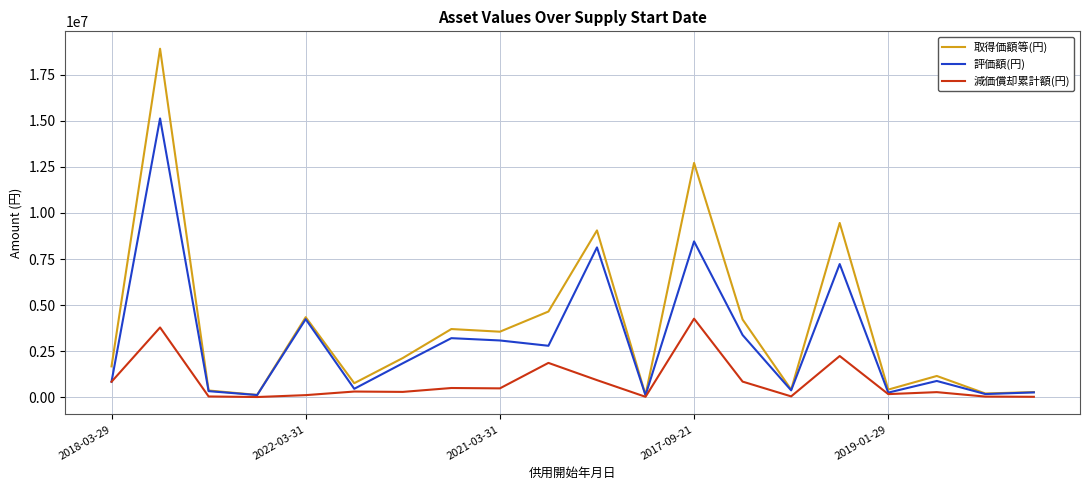

List the series in order of their peak value, highest first.

取得価額等(円), 評価額(円), 減価償却累計額(円)